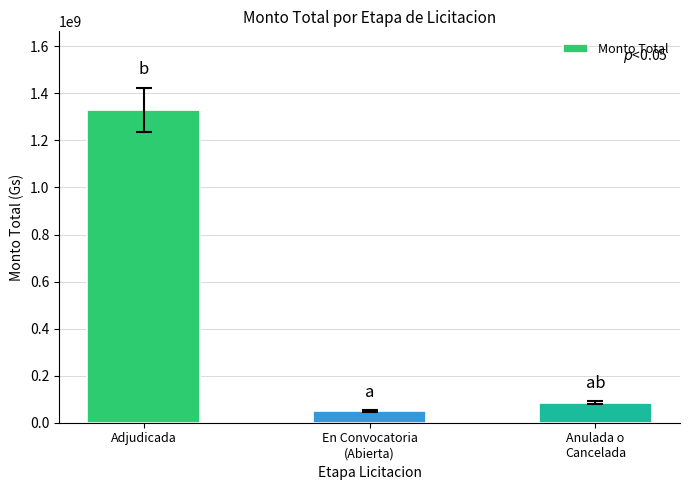

What is the label of the 1st bar from the left?

Adjudicada